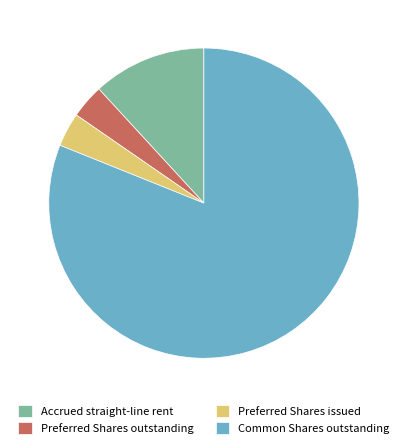

Which slice represents more than half of the pie?

Common Shares outstanding